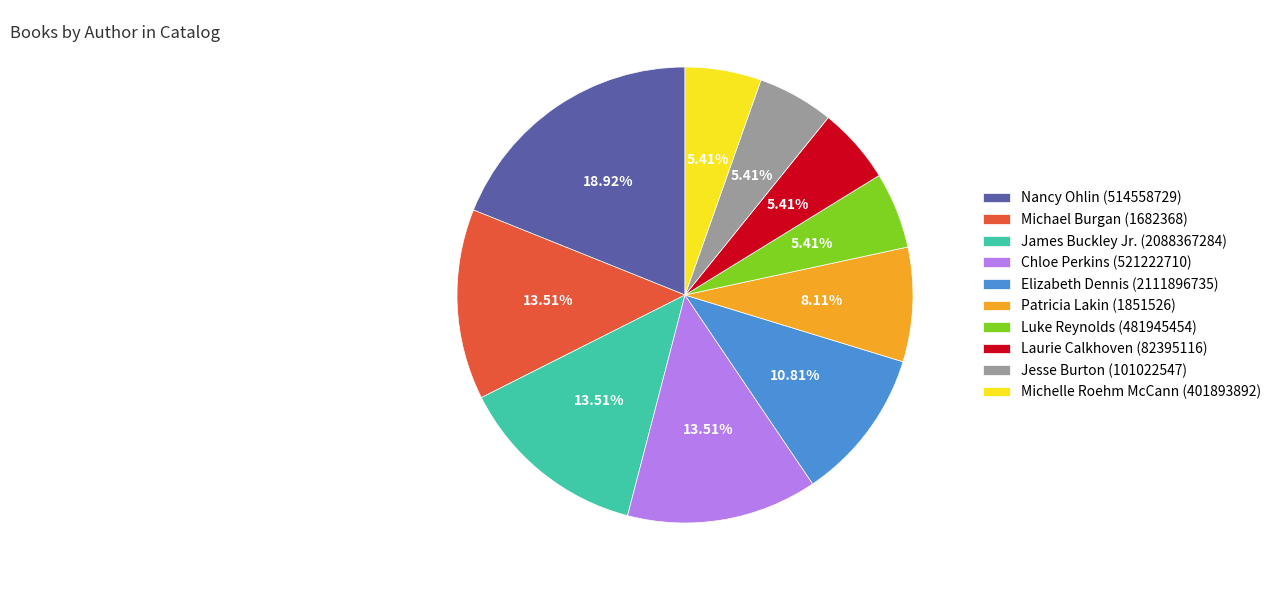

The Chloe Perkins (521222710) slice represents 22% of the pie. True or false?

False